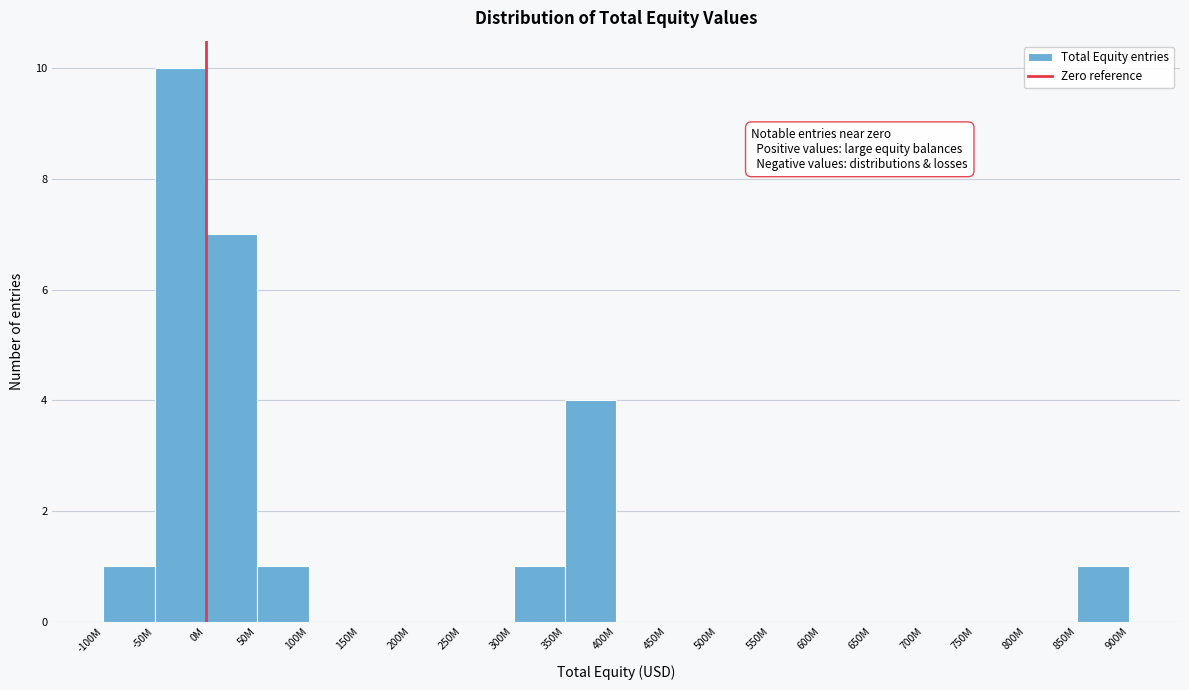

Reading right to left, list all the values displayed in this chart.

850M=1	800M=0	750M=0	700M=0	650M=0	600M=0	550M=0	500M=0	450M=0	400M=0	350M=4	300M=1	250M=0	200M=0	150M=0	100M=0	50M=1	0M=7	-50M=10	-100M=1